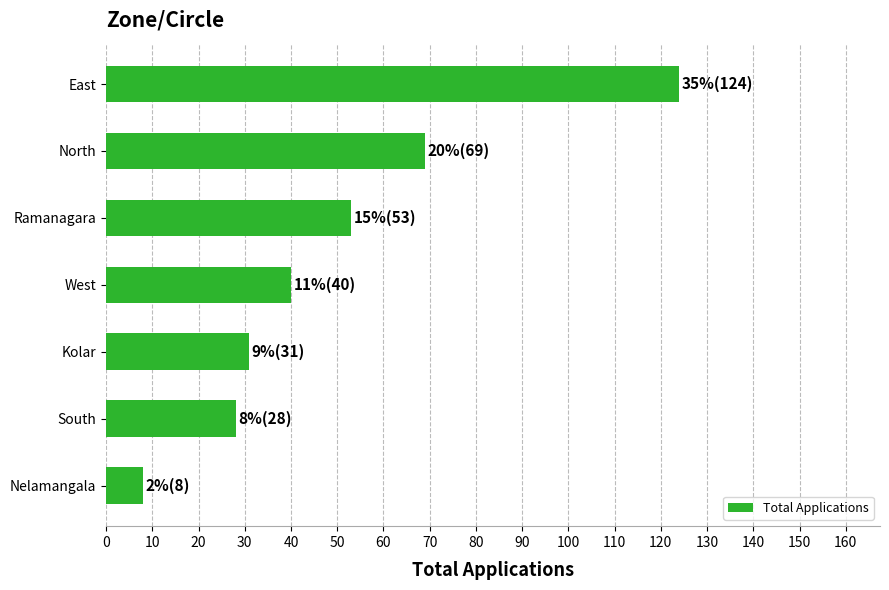

What is the approximate value at North?

69